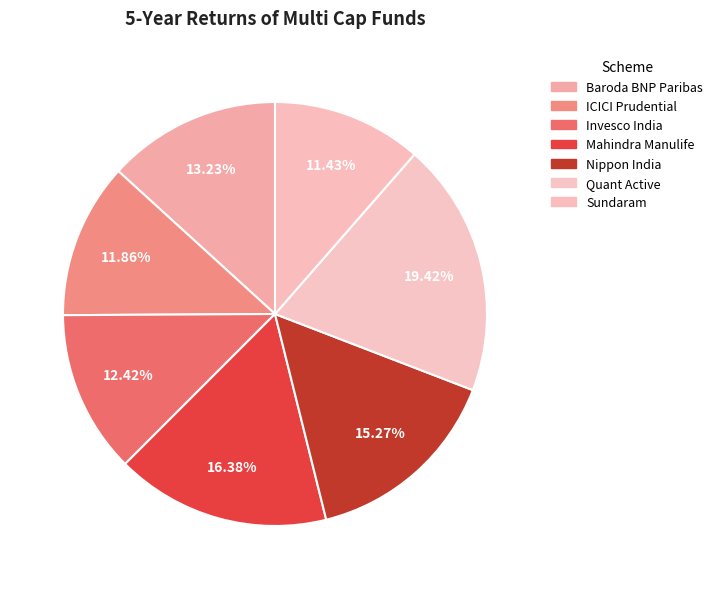

What is the largest slice in the pie chart?

Quant Active Fund